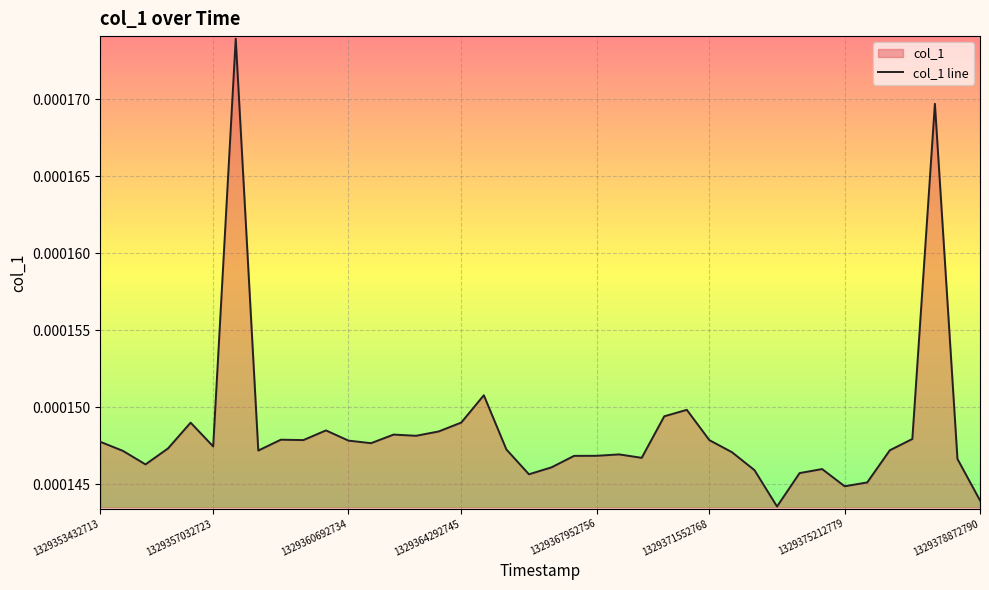

Rank the categories by value from lowest to highest.

30, 39, 33, 34, 19, 31, 29, 32, 20, 1329360692734, 38, 24, 21, 22, 23, 28, 1329357032723, 1329378872790, 35, 18, 1329364292745, 1329371552768, 12, 1329353432713, 11, 27, 9, 8, 36, 14, 13, 15, 10, 1329367952756, 16, 25, 26, 17, 37, 1329375212779